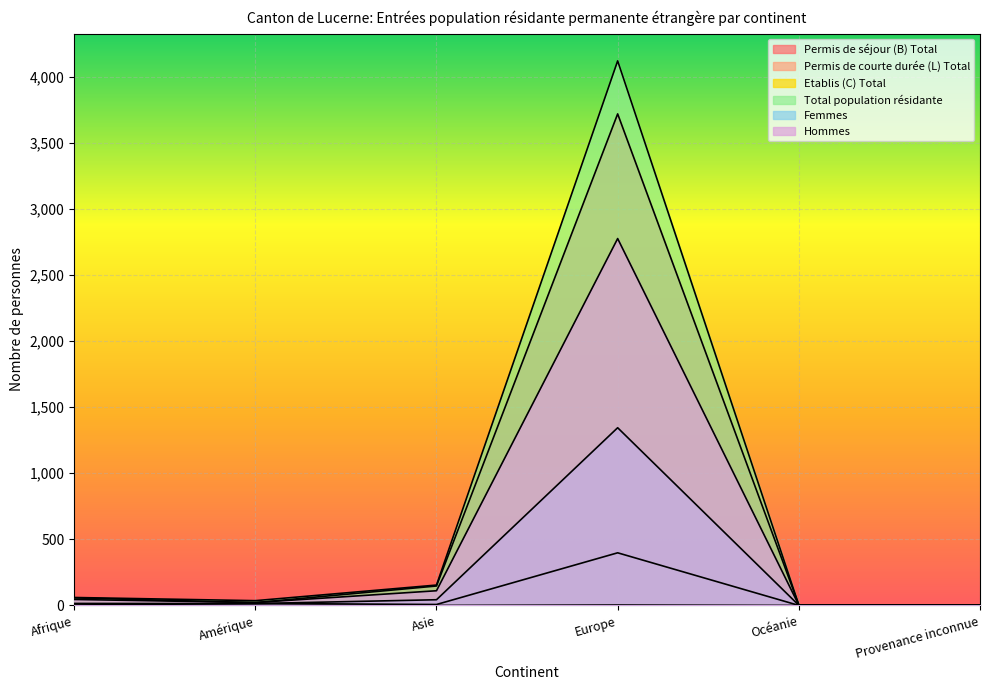

True or false: Total population résidante has more than 2 interior local peaks.

False